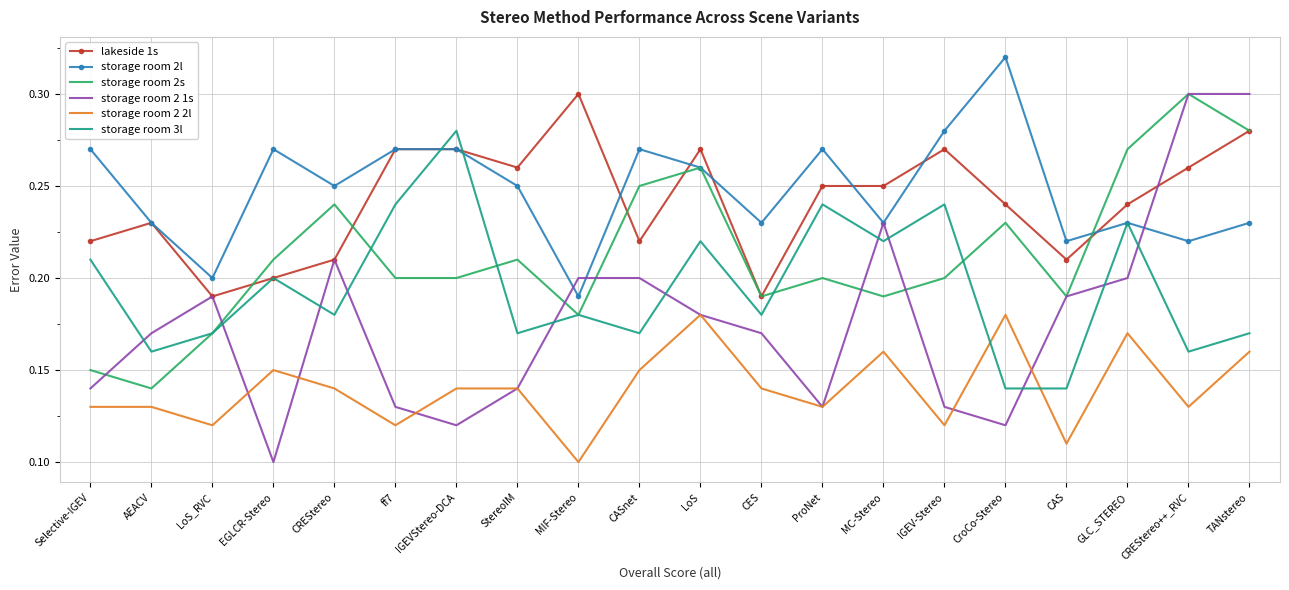

Where is the first local minimum for storage room 2l?

LoS_RVC